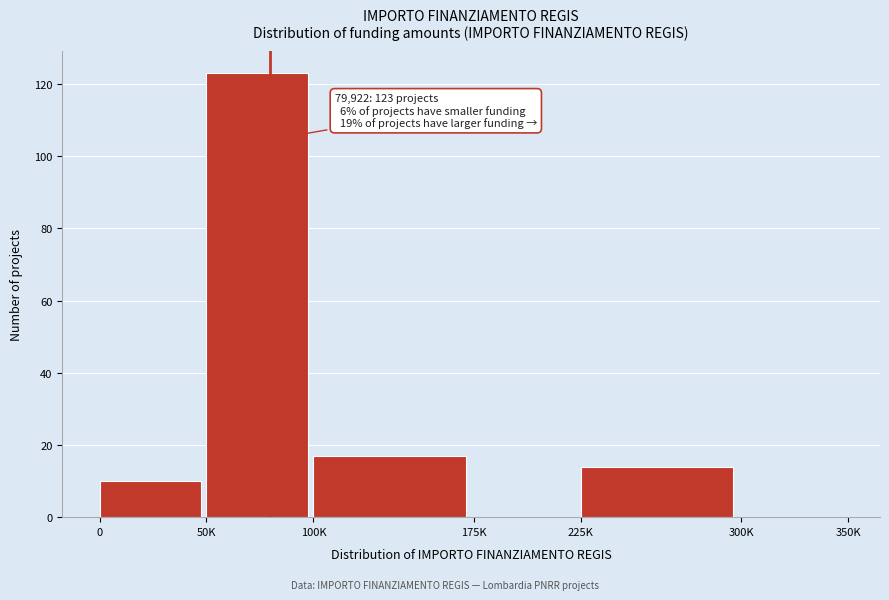

Reading right to left, extract all data points from this chart.

300K=0	225K=14	175K=0	100K=17	50K=123	0=10